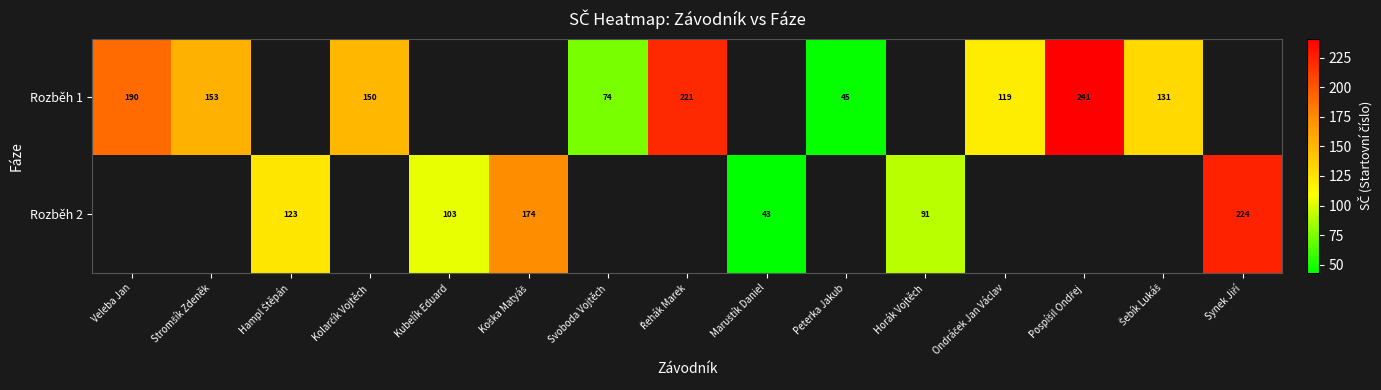

Which category has the highest value across all series?

Pospíšil Ondřej